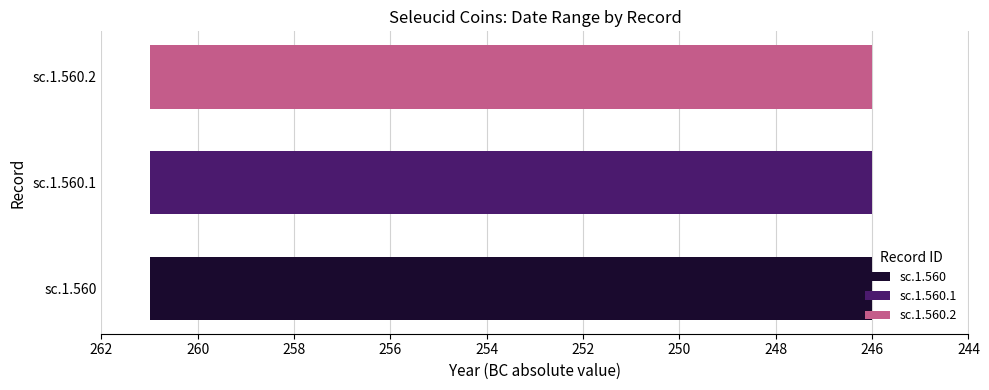

The value of A partire dall'anno at sc.1.560.1 is -261. True or false?

True